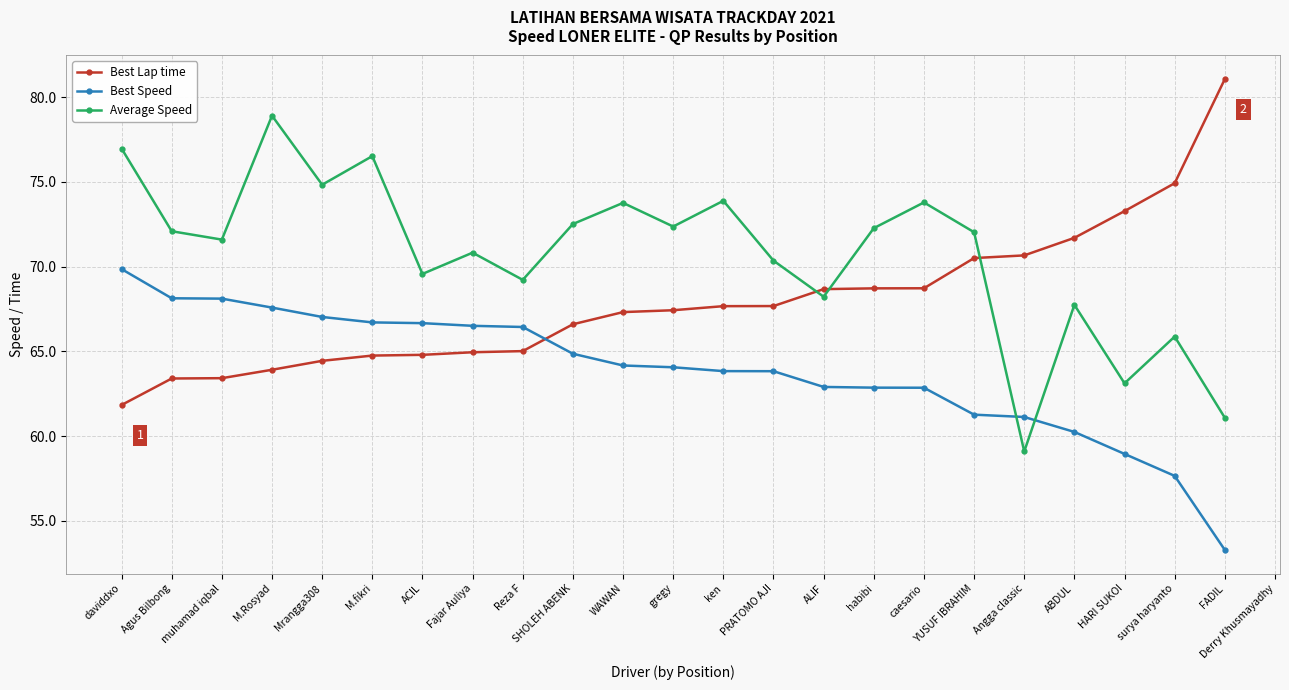

Does the chart display data point markers on the line(s)?

Yes